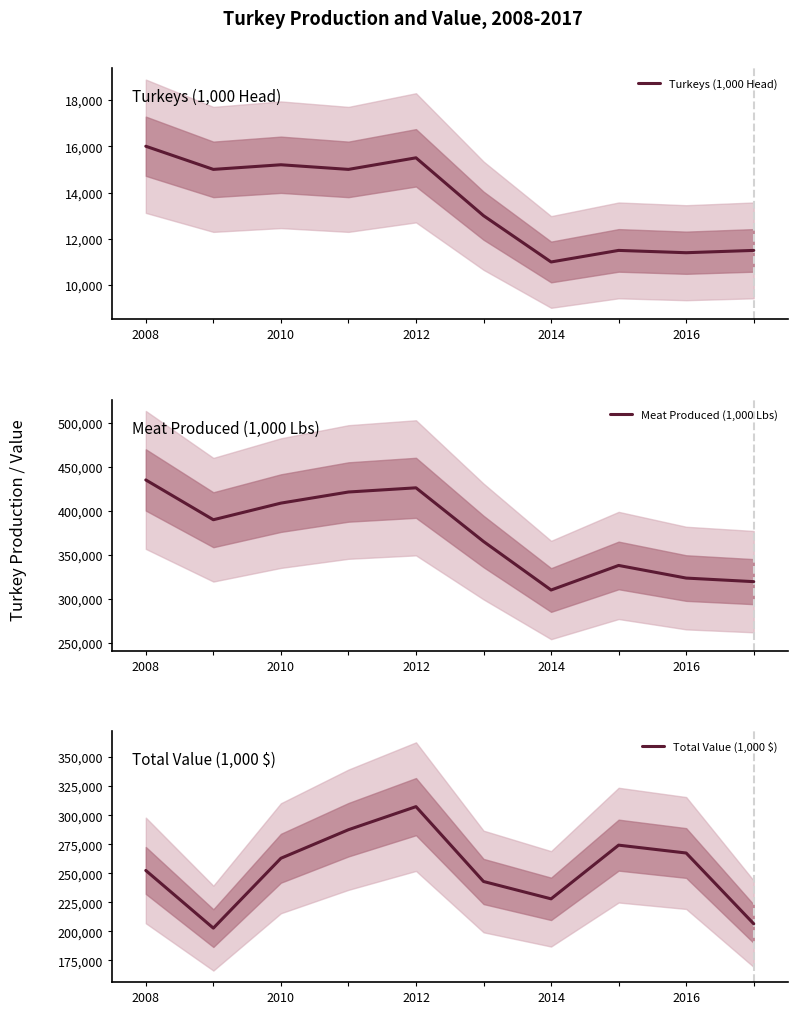

How many data points in Meat Produced (1,000 Lbs) are less than 390000?

5